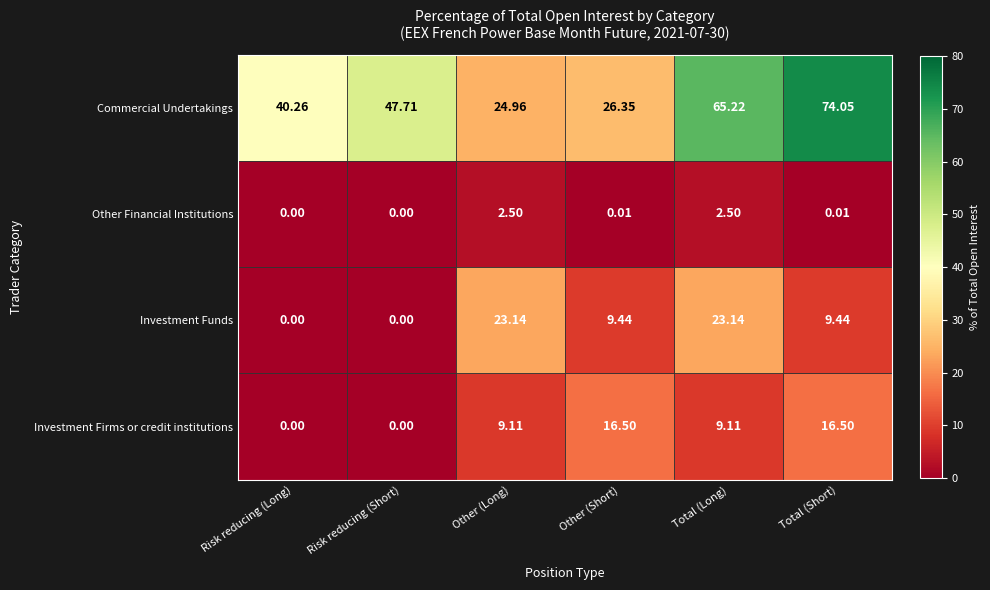

Which series has the largest total across all categories?

Commercial Undertakings